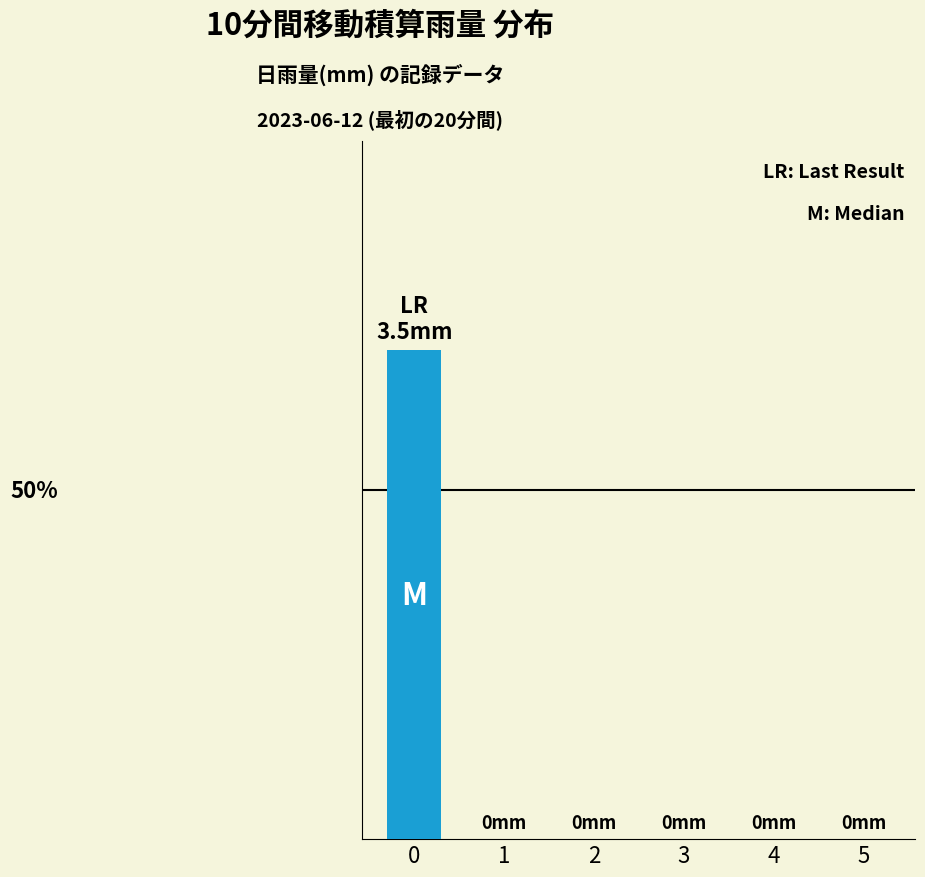

Are the bars horizontal?

No